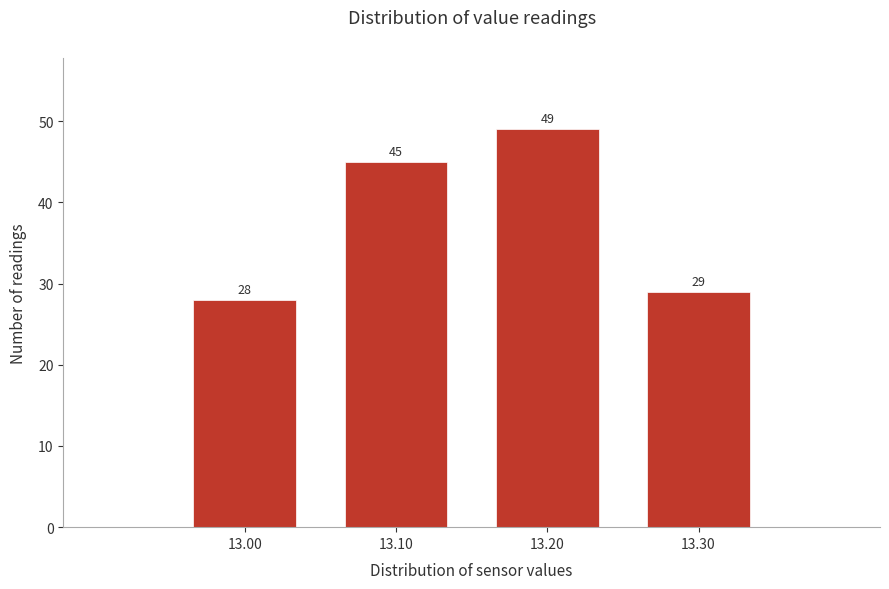

How tall is the bar that spans 12.95 to 13.05 on the x-axis?

28